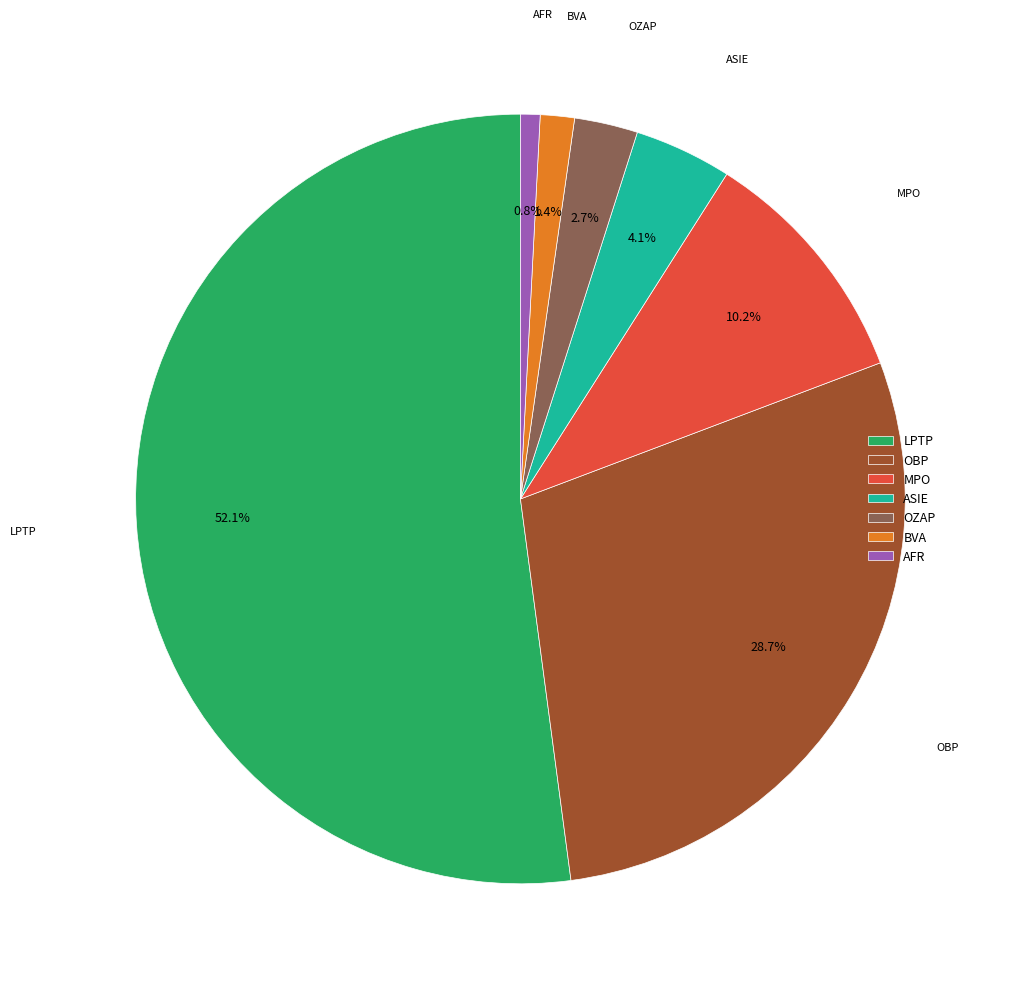

Between MPO and ASIE, which is larger?

MPO